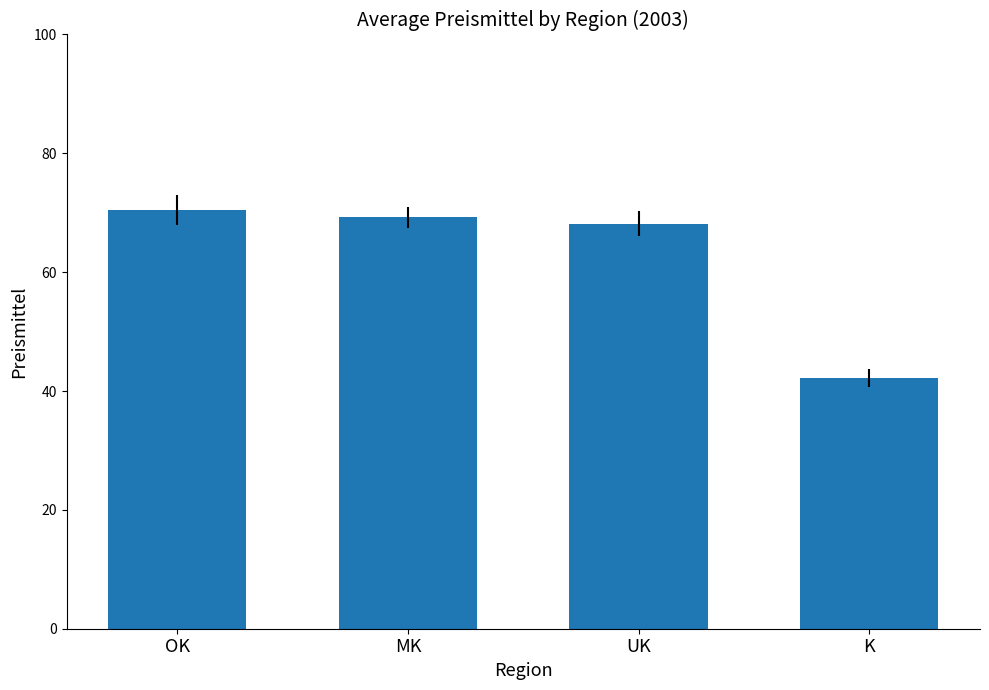

Which category has the highest value across all series?

OK